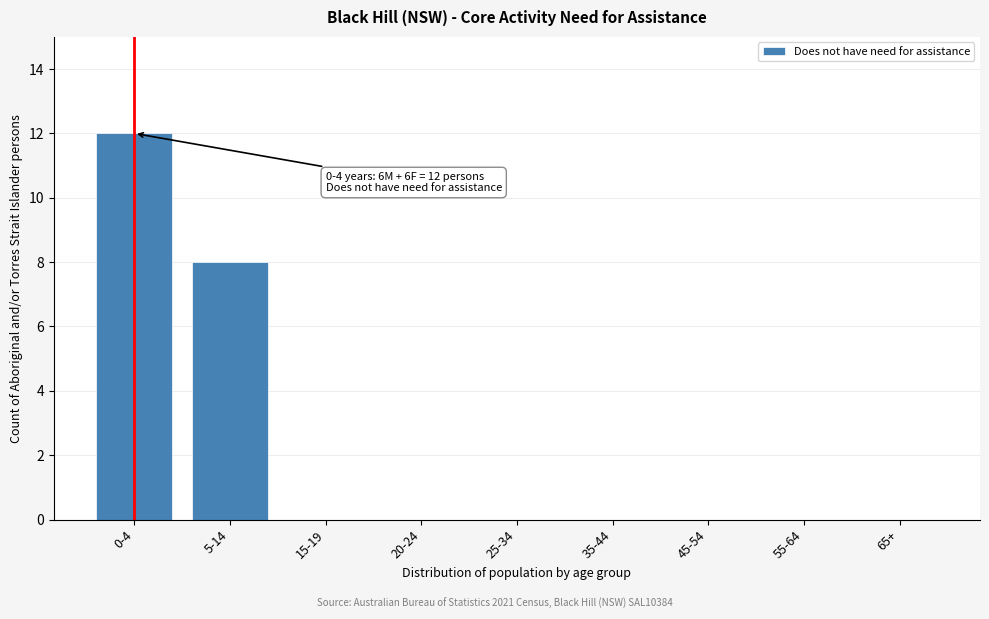

Reading right to left, extract all data points from this chart.

65+=0	55-64=0	45-54=0	35-44=0	25-34=0	20-24=0	15-19=0	5-14=8	0-4=12